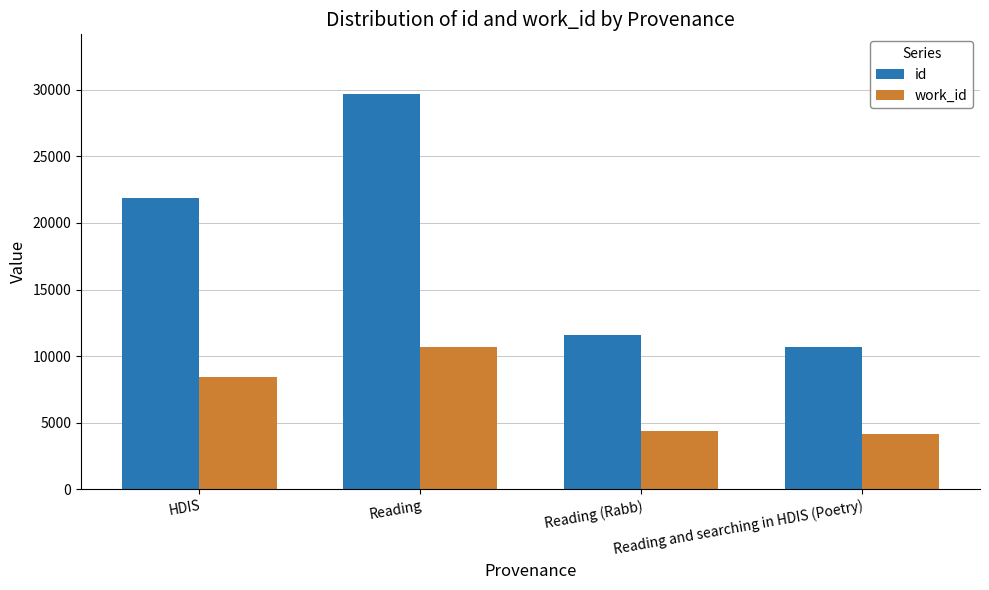

How many bars are there in total?

8